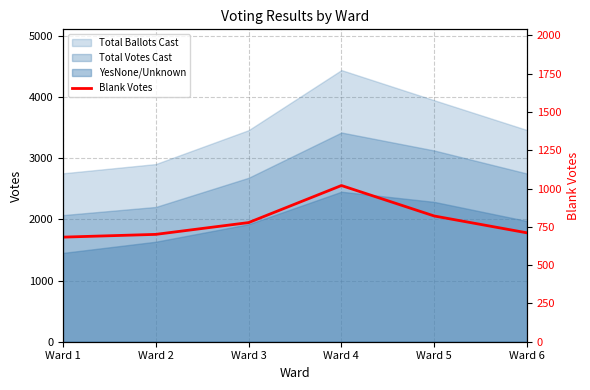

At which label does the data first exceed 778?

Ward 4